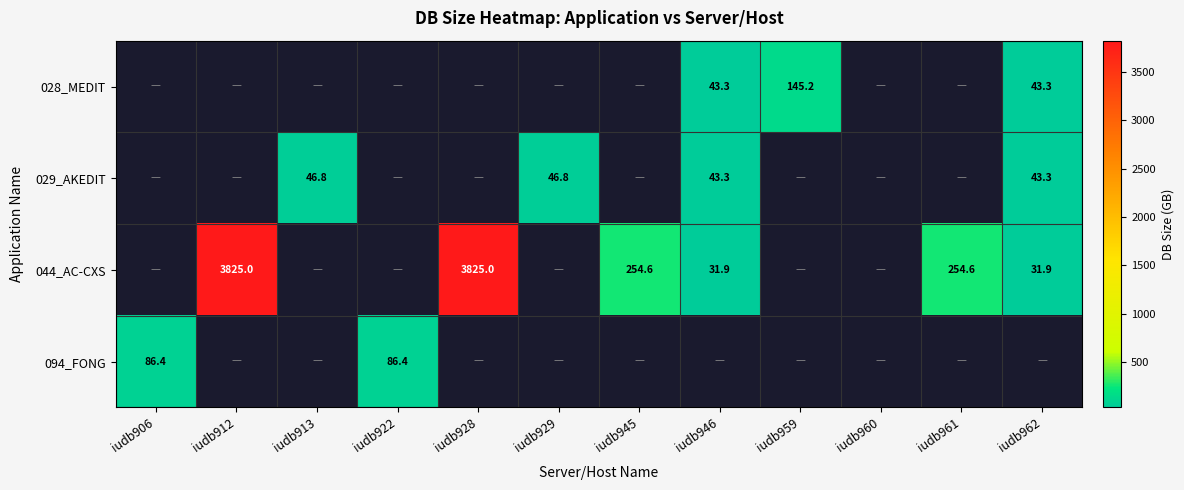

True or false: 044_AC-CXS has a value of 839.6 at iudb912.

False